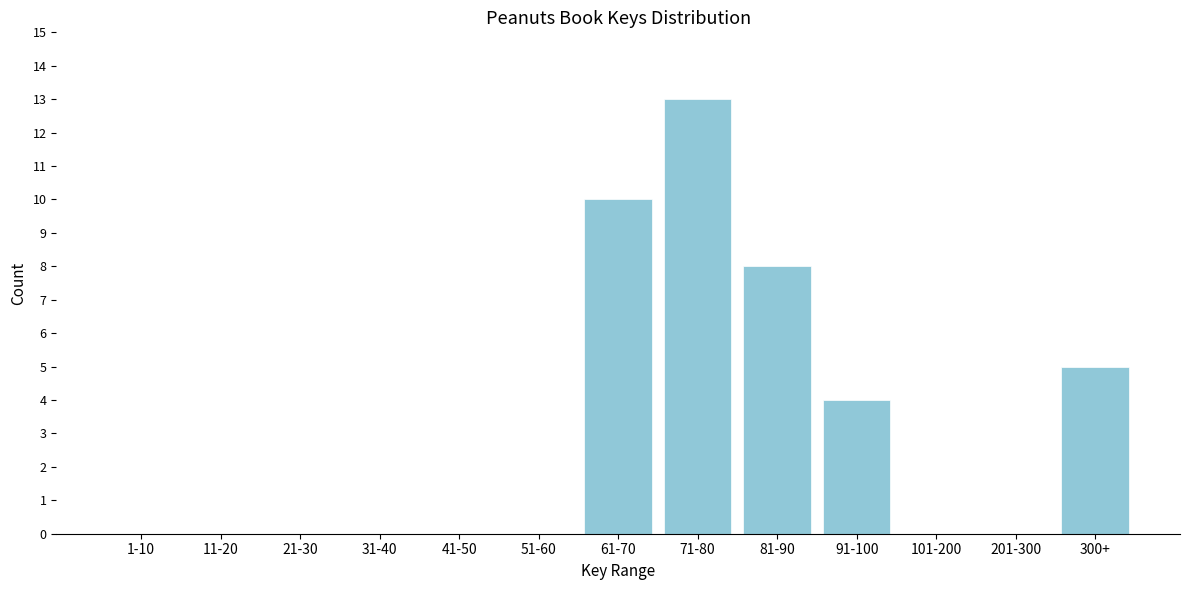

Reading left to right, what are all the values shown in this chart?

1-10=0	11-20=0	21-30=0	31-40=0	41-50=0	51-60=0	61-70=10	71-80=13	81-90=8	91-100=4	101-200=0	201-300=0	300+=5